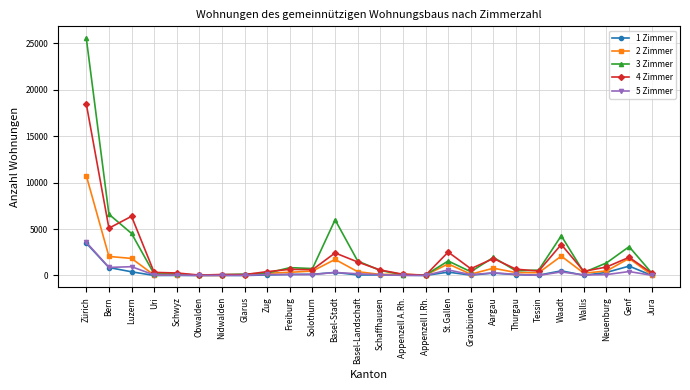

Is it true that 2 Zimmer equals 1245 at St.Gallen?

True